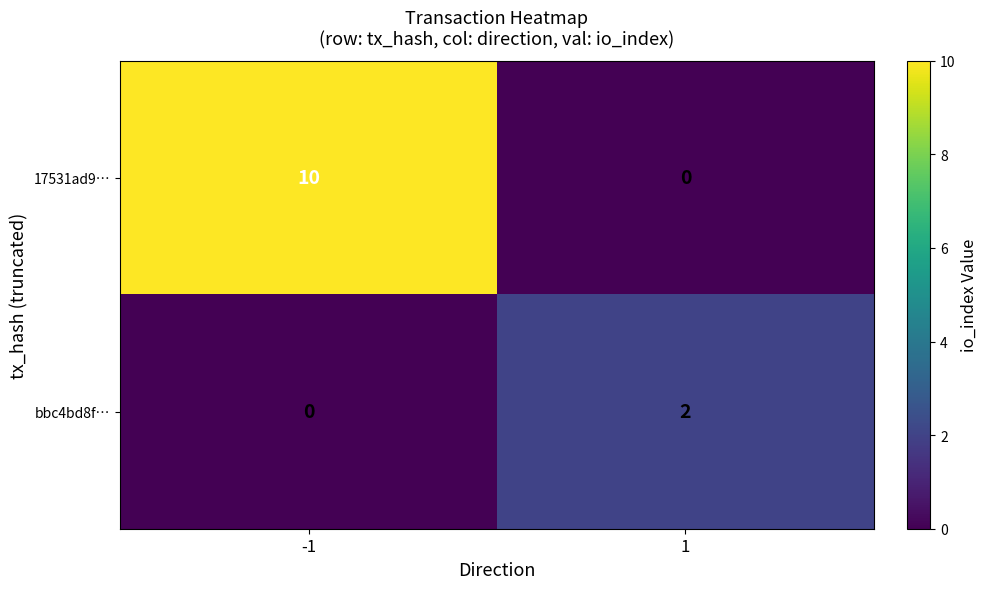

What is the average value of the 17531ad9… series?

5